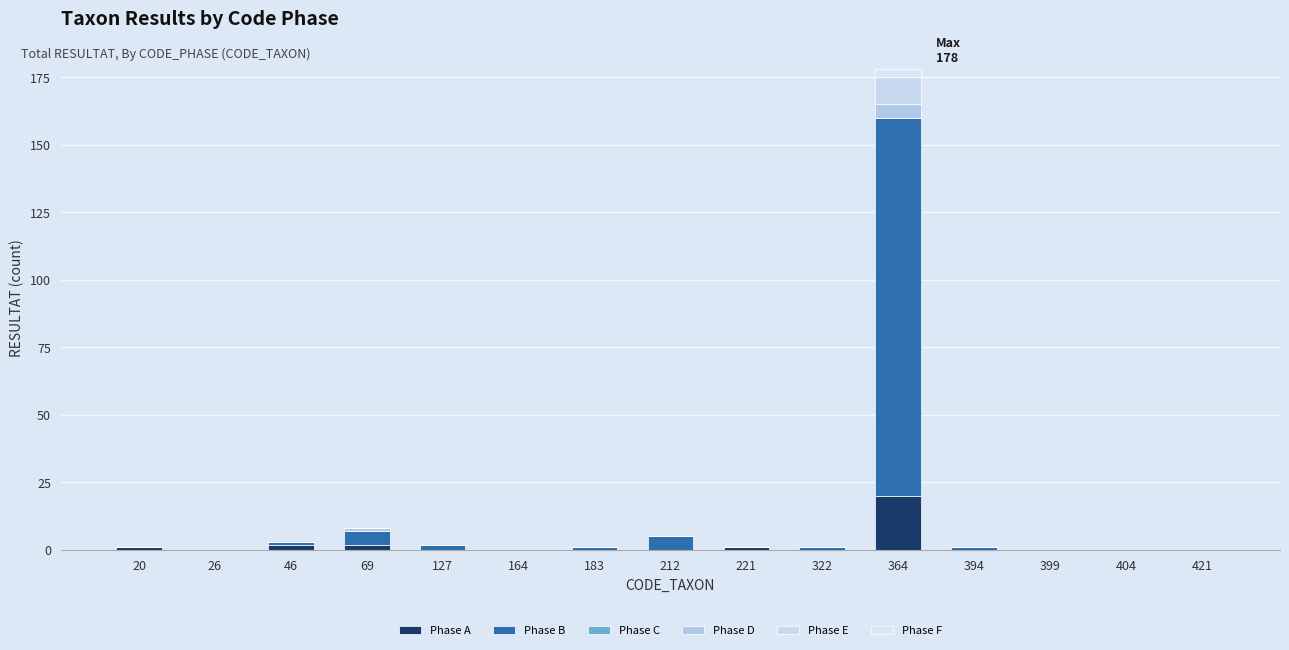

Are the bars horizontal?

No